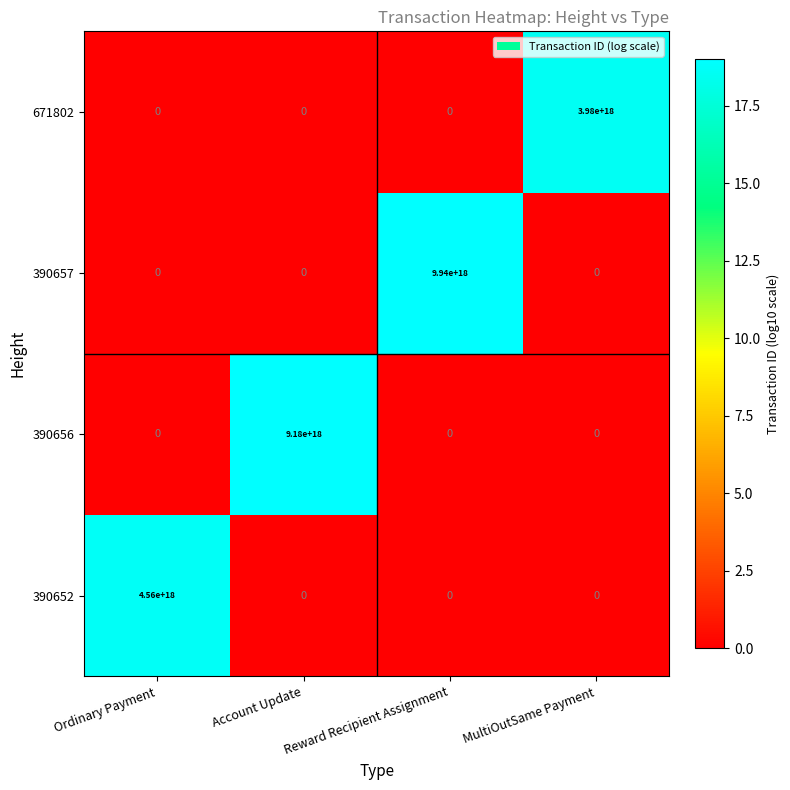

Count the number of data series in this chart.

4